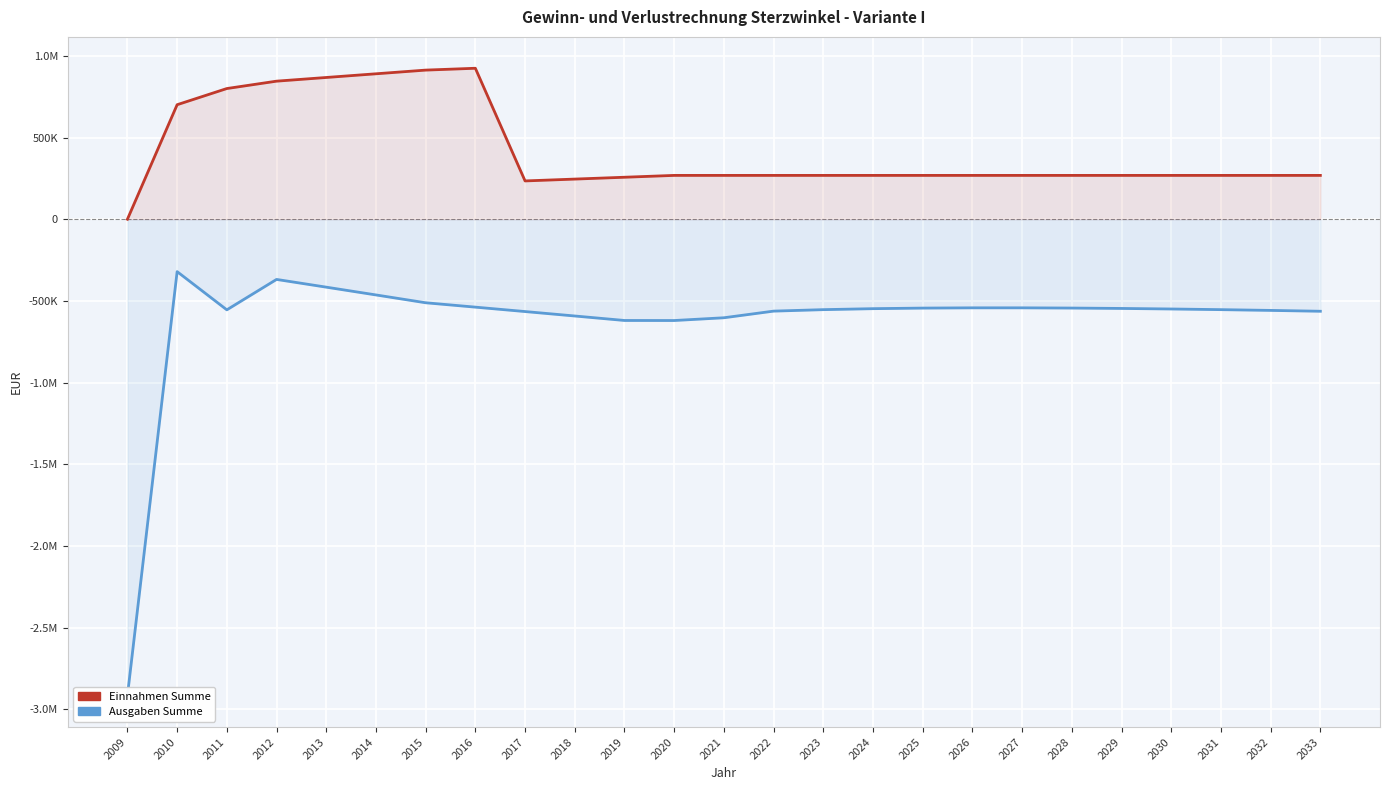

What is the average value of the Einnahmen Summe series?

417342.1